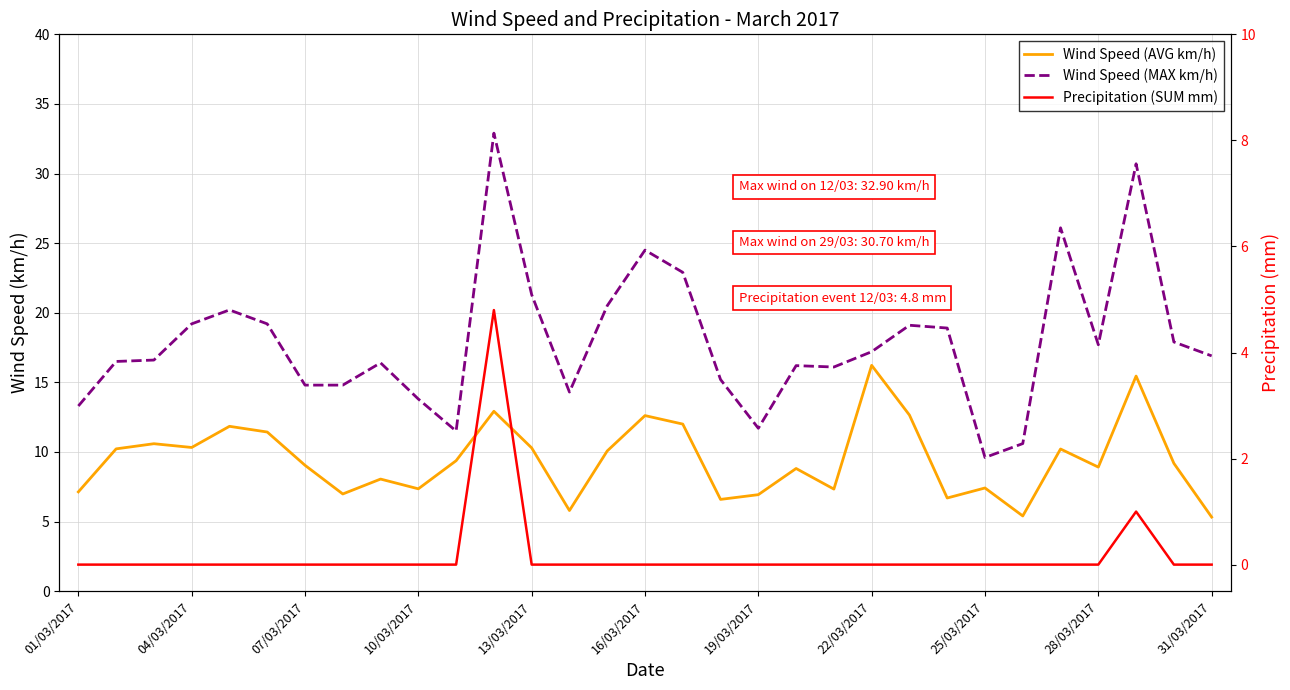

How many series are shown in this chart?

3